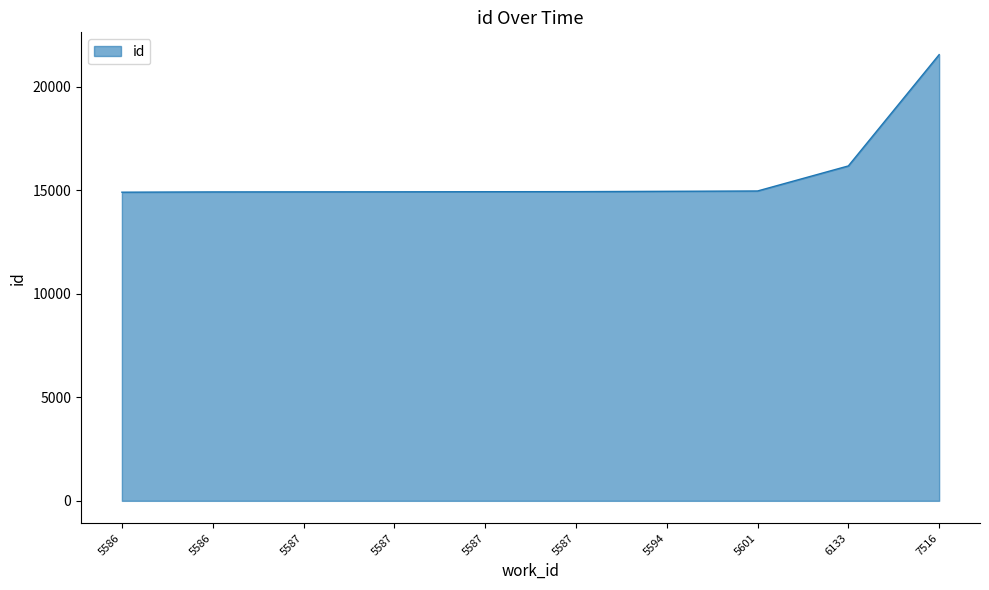

Reading left to right, what are all the values shown in this chart?

14914	14927	14930	14932	14937	14940	14956	14972	16183	21560